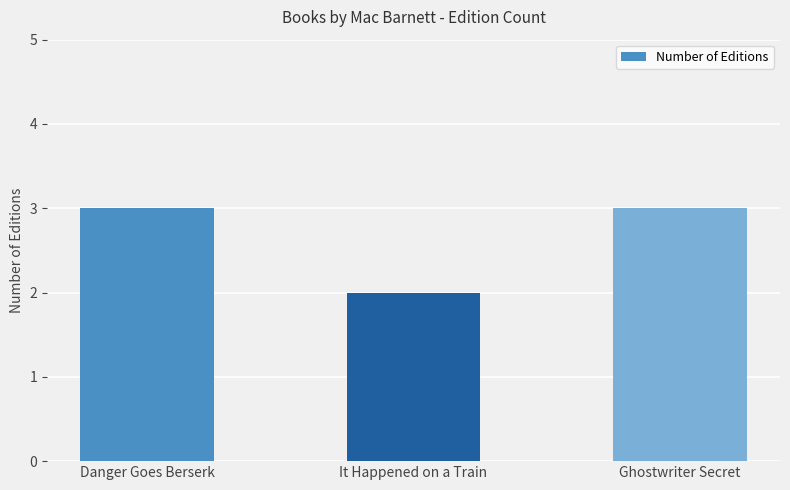

Reading left to right, transcribe all the data shown in this chart.

Danger Goes Berserk=3	It Happened on a Train=2	Ghostwriter Secret=3